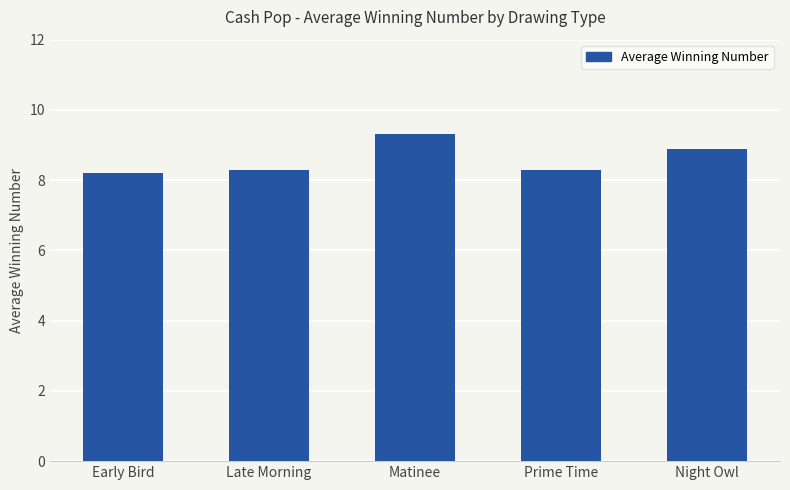

What is the sum of the values at Early Bird and Late Morning?

16.5